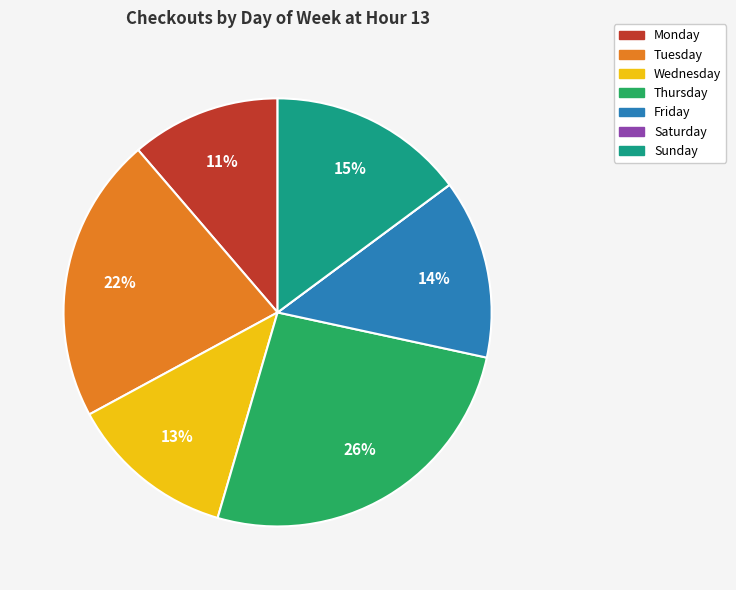

Does any single category account for the majority?

No